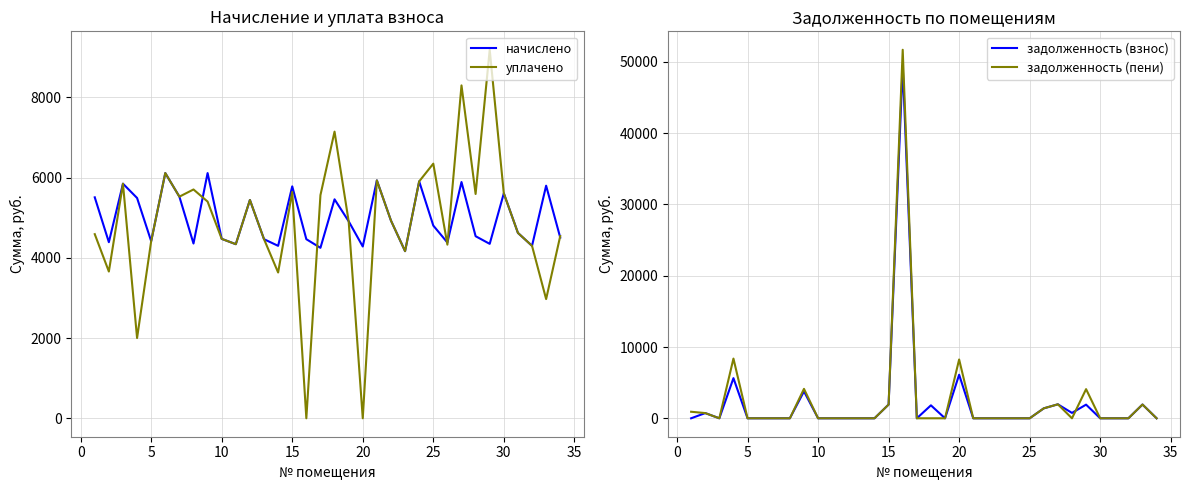

What is the maximum value for уплачено?

9183.3